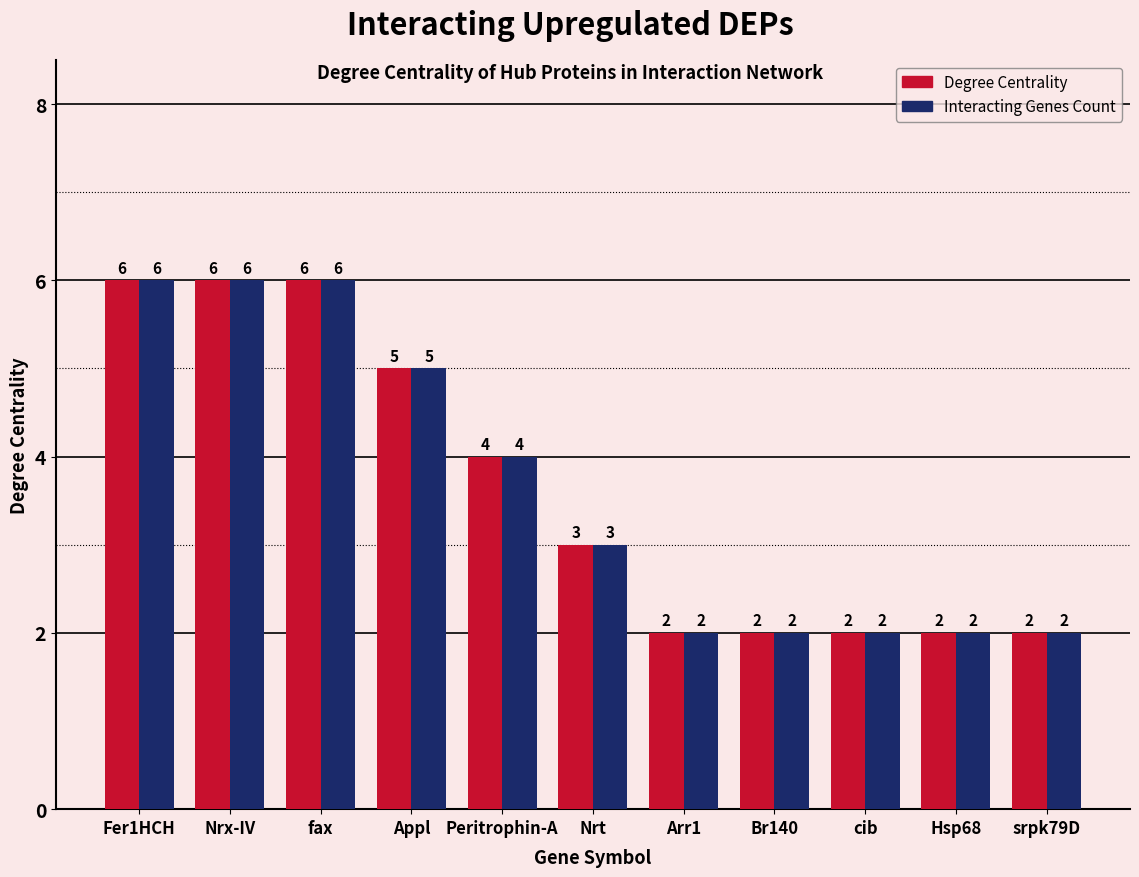

What is the sum of all Interacting Genes Count values?

40